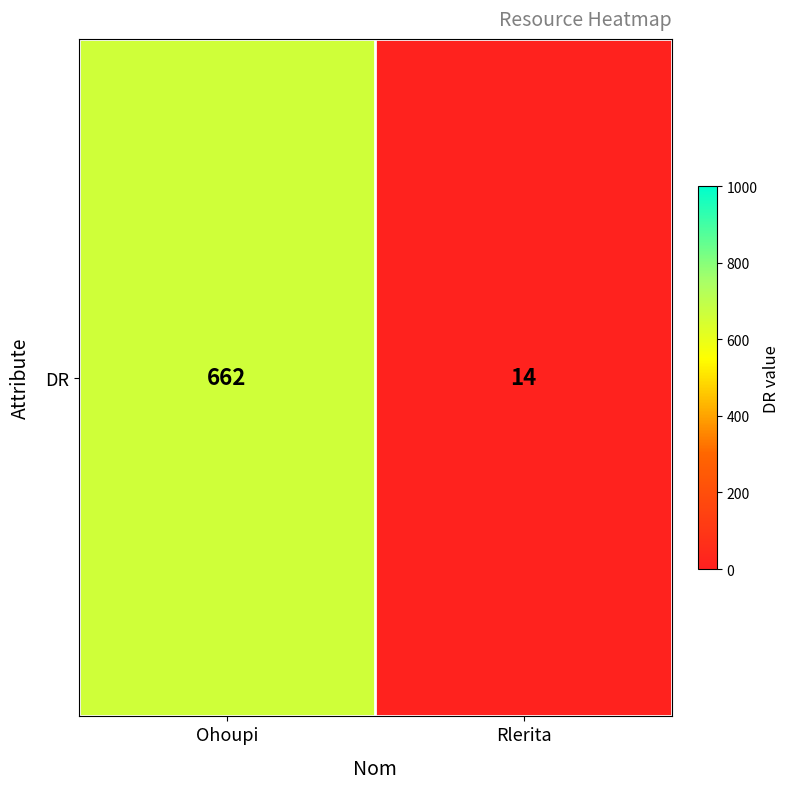

At which label is the value closest to 338?

Ohoupi